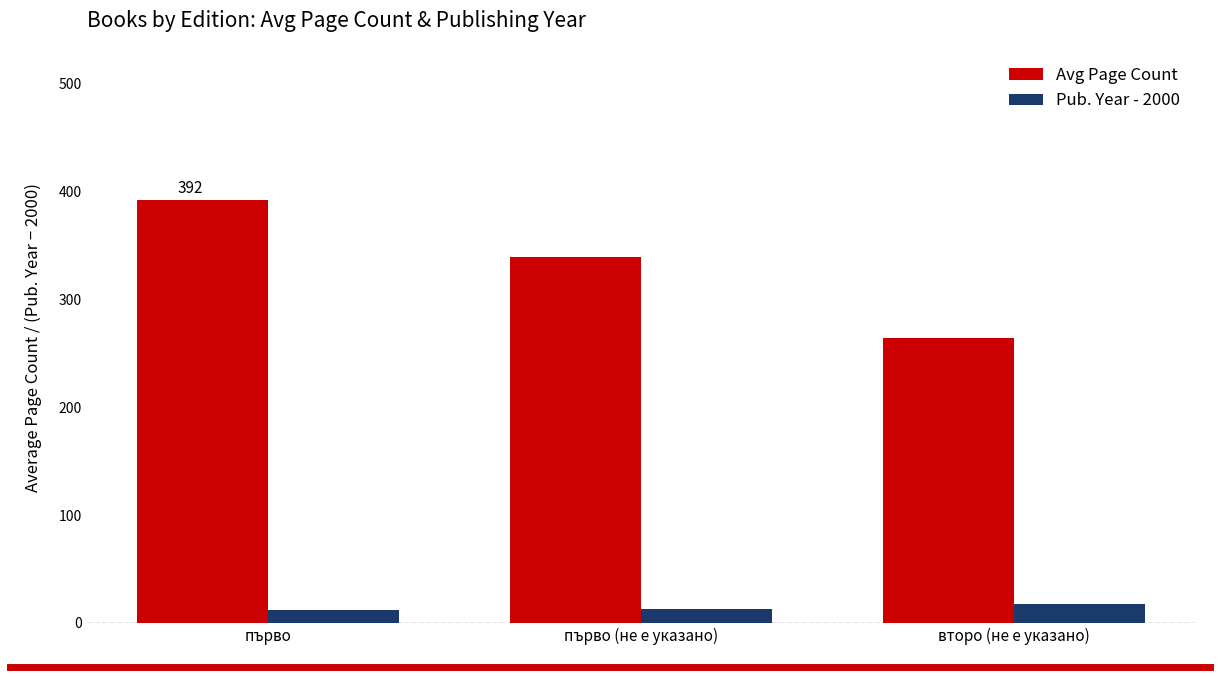

What are all the series names shown in the legend?

Avg Page Count, Pub. Year - 2000